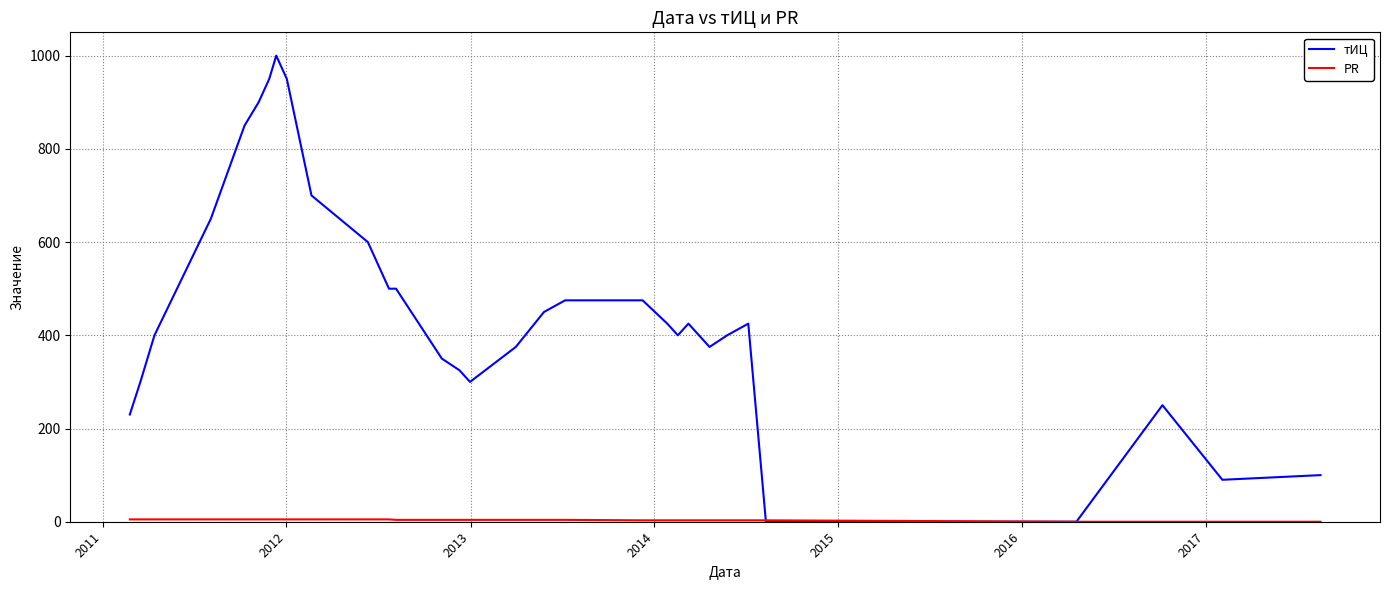

Which series has the largest total across all categories?

тИЦ